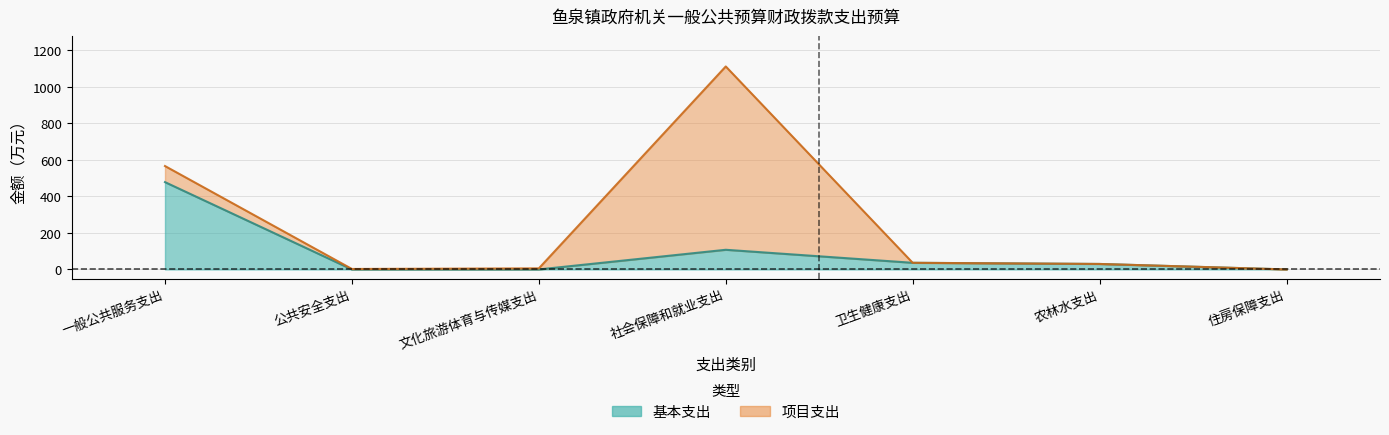

What is the change in value from 文化旅游体育与传媒支出 to 农林水支出?

+30.0